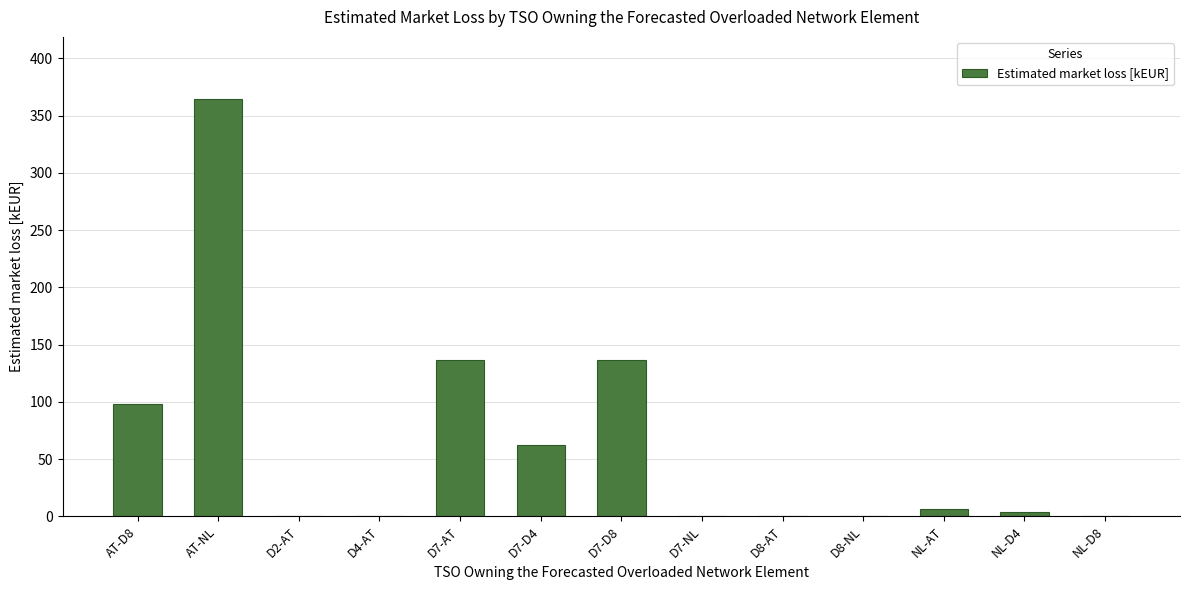

Is it true that the value at NL-D4 is 4.1?

True